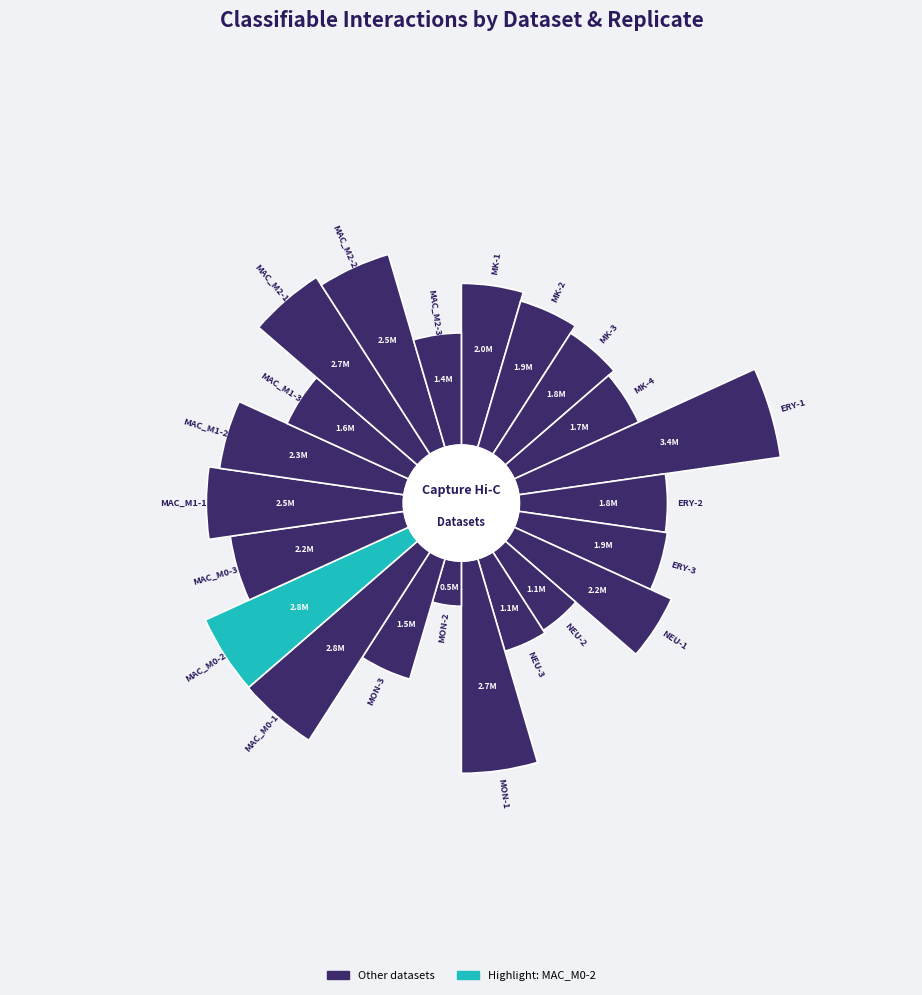

Rank the categories by value from lowest to highest.

MON-2, NEU-2, NEU-3, MAC_M2-3, MON-3, MAC_M1-3, MK-4, MK-3, ERY-2, ERY-3, MK-2, MK-1, NEU-1, MAC_M0-3, MAC_M1-2, MAC_M1-1, MAC_M2-2, MAC_M2-1, MON-1, MAC_M0-2, MAC_M0-1, ERY-1